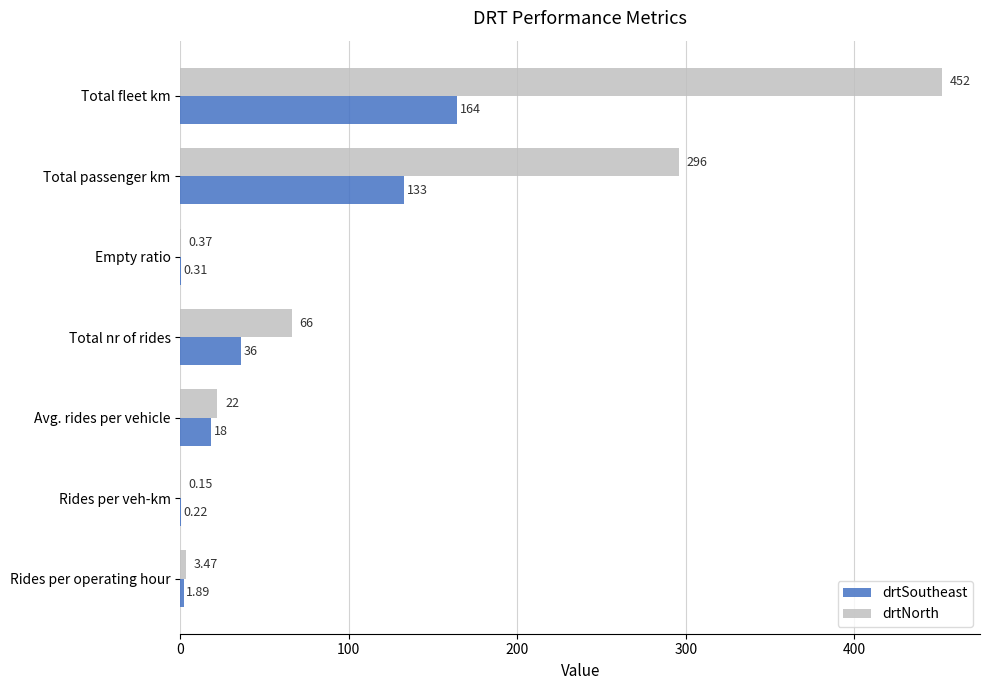

At which label is drtNorth closest to 226?

Total passenger km